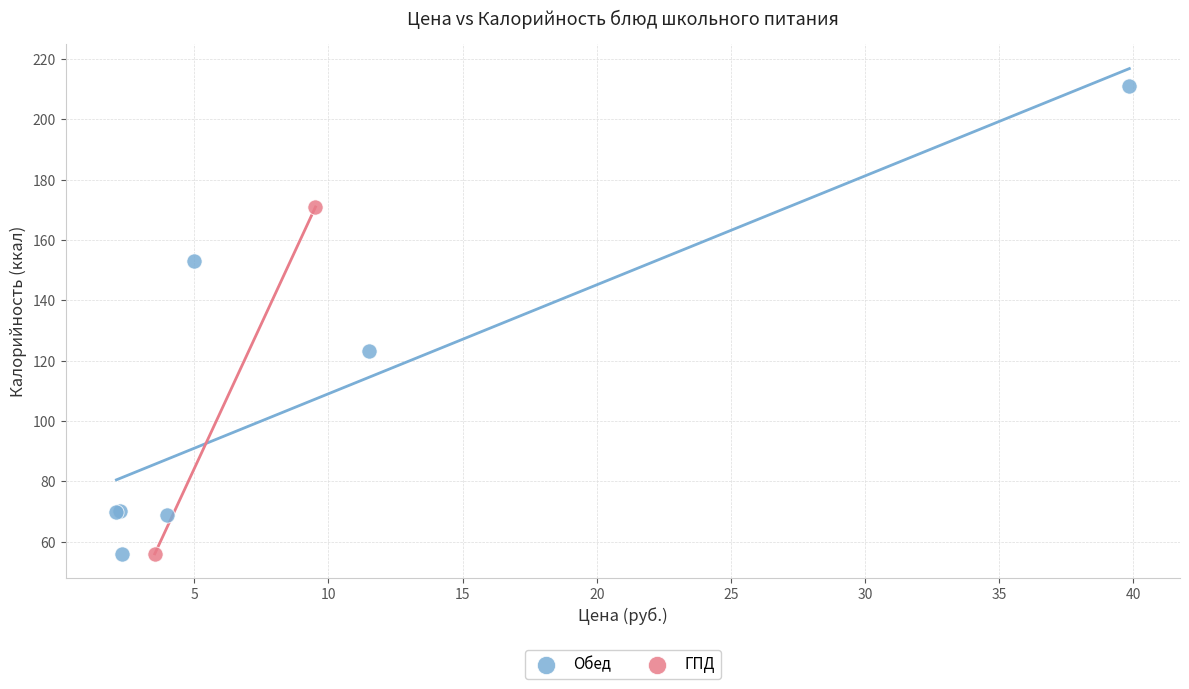

What are all the series names shown in the legend?

Обед, ГПД